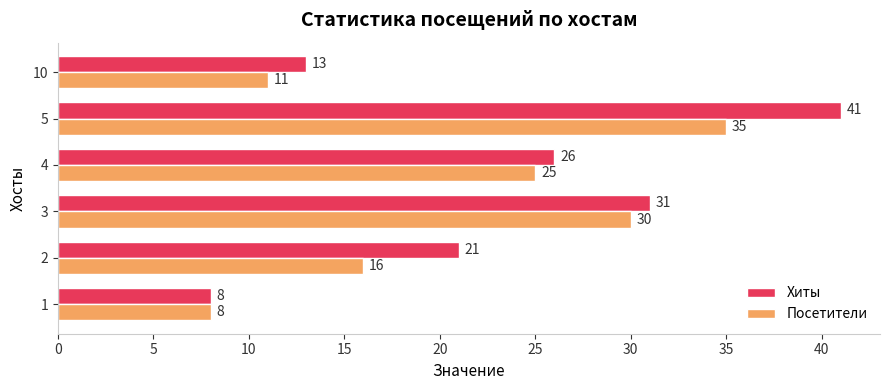

The Посетители series shows 11 at 10. True or false?

True